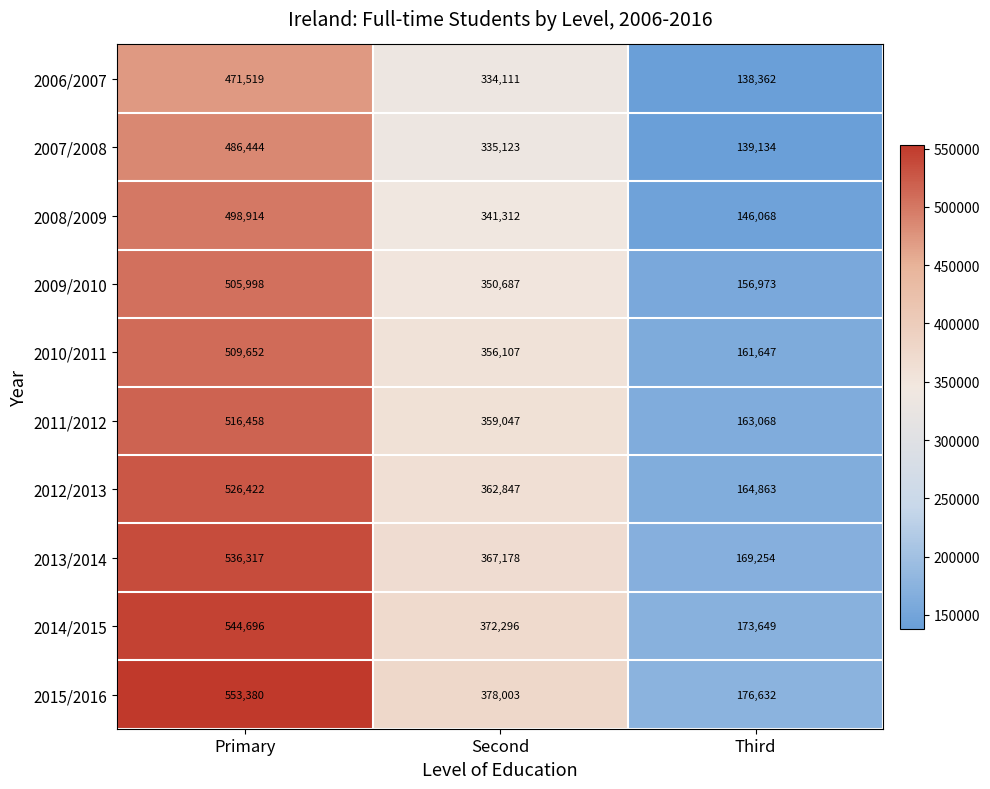

Which series has the largest range (max minus min)?

2015/2016